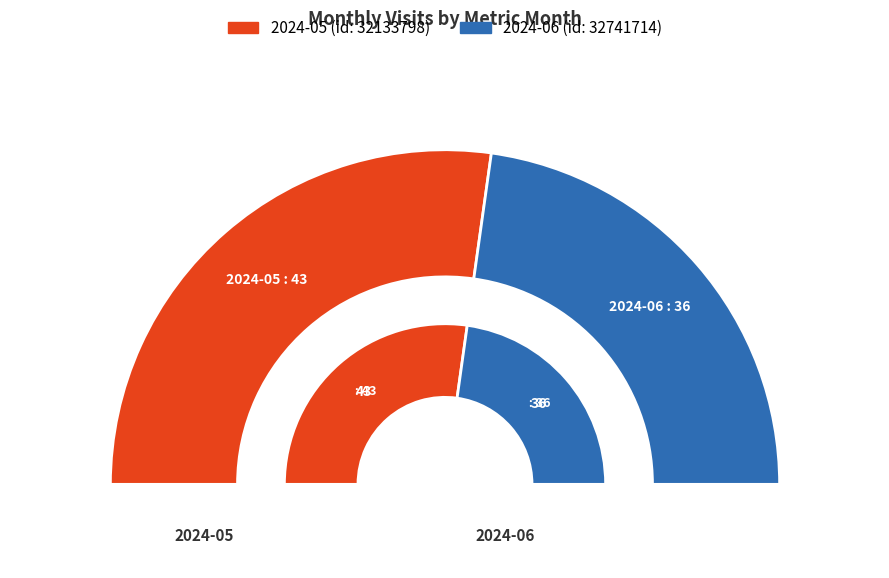

To the nearest percent, what portion does 2024-05 represent?

54%